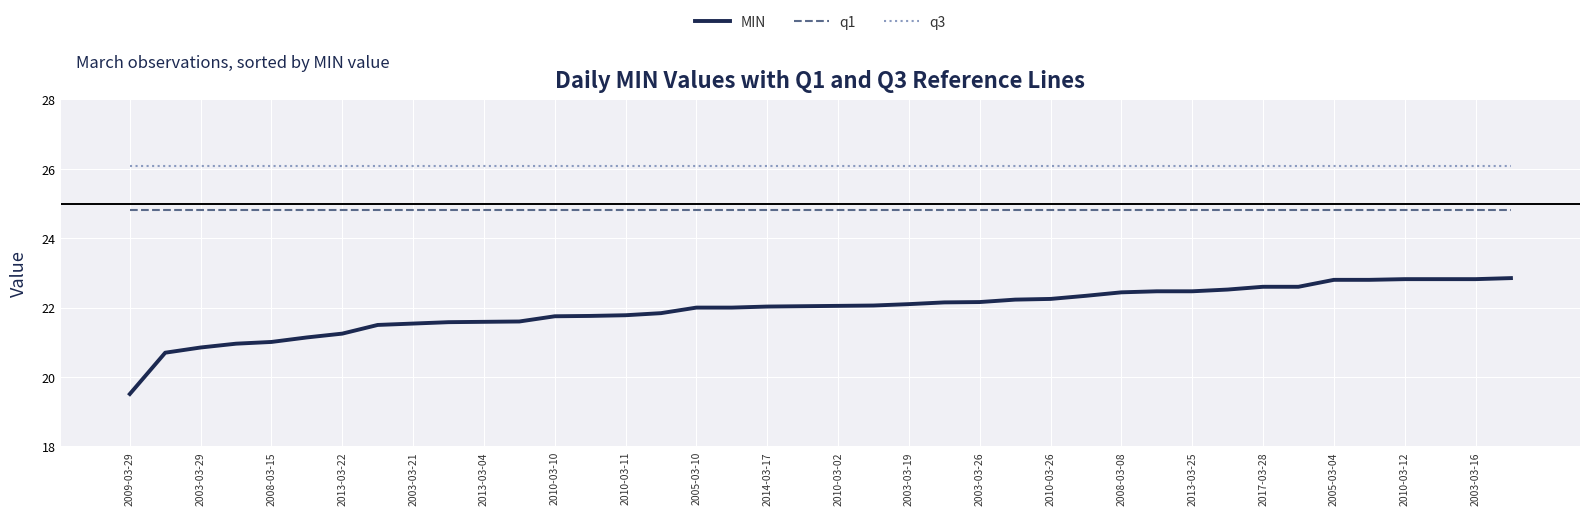

True or false: q3 and q1 intersect in this chart.

False